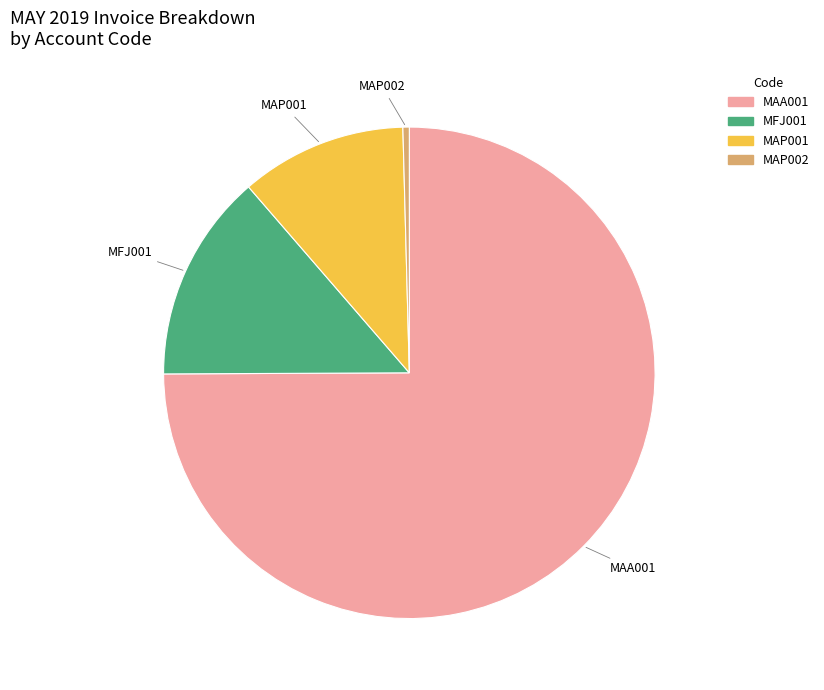

Do MAP001 and MFJ001 together represent more than half of the pie?

No